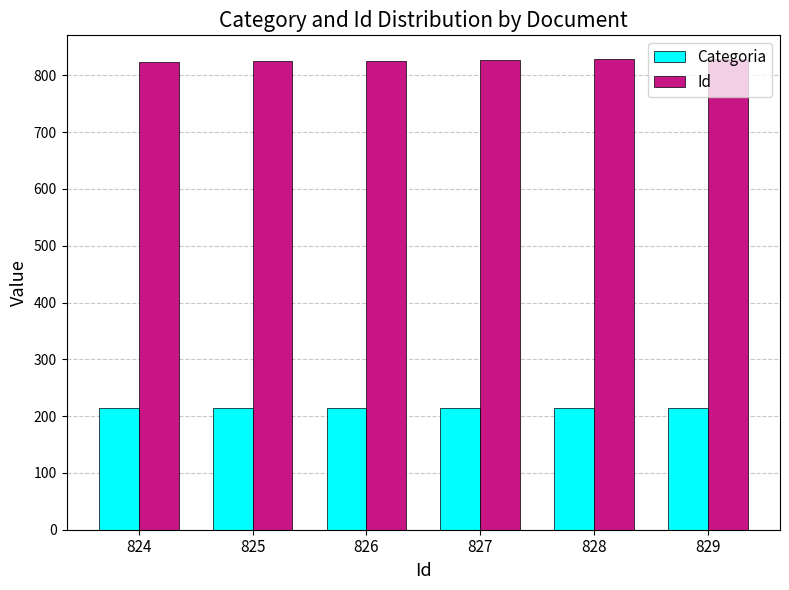

What is the average value of the Categoria series?

215